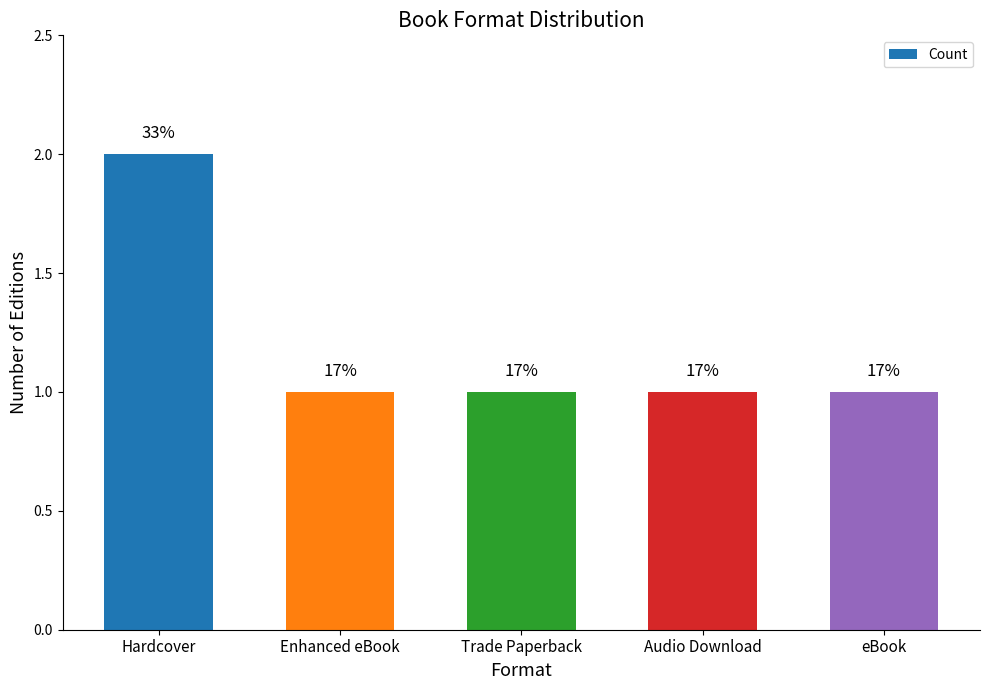

What is the label of the 1st bar from the left?

Hardcover